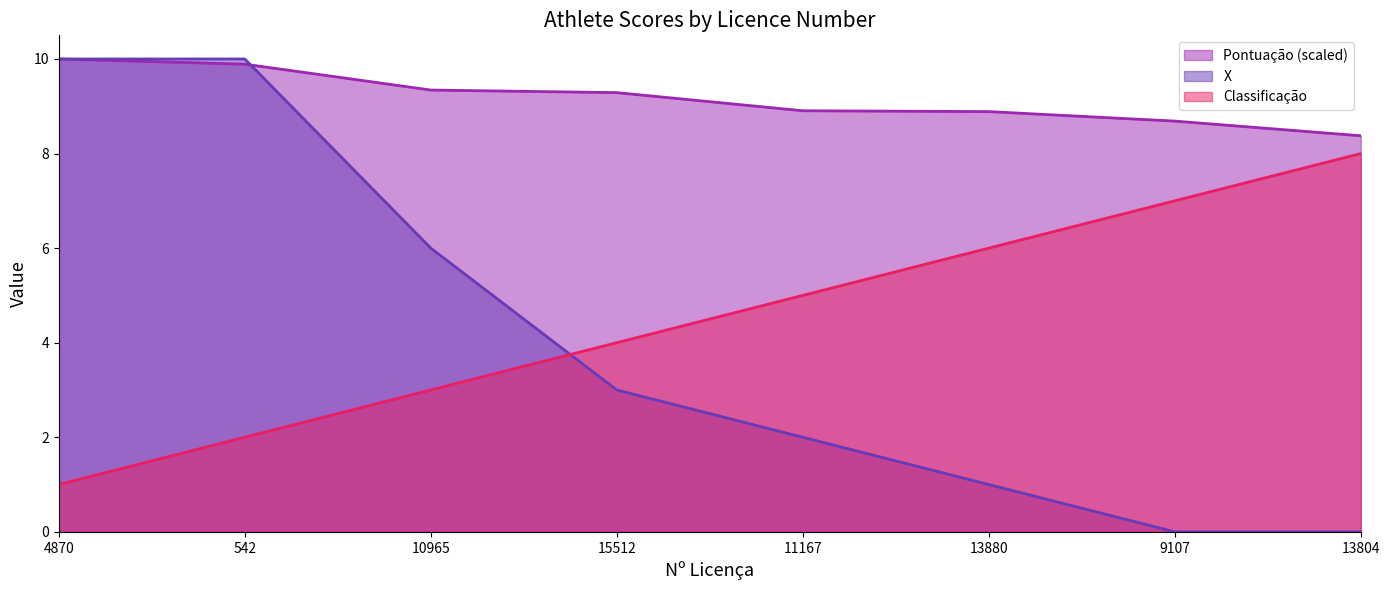

Rank the series at 10965 from lowest to highest value.

Classificação, X, Pontuação (scaled)